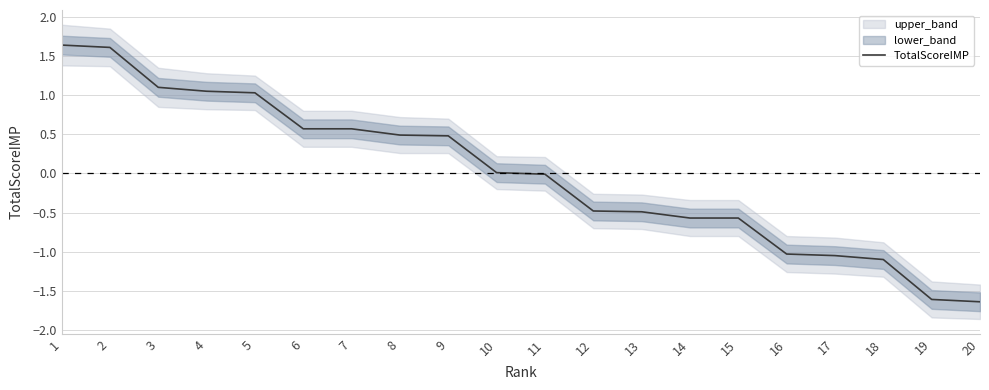

Is it true that the value at 6 is 0.6?

True